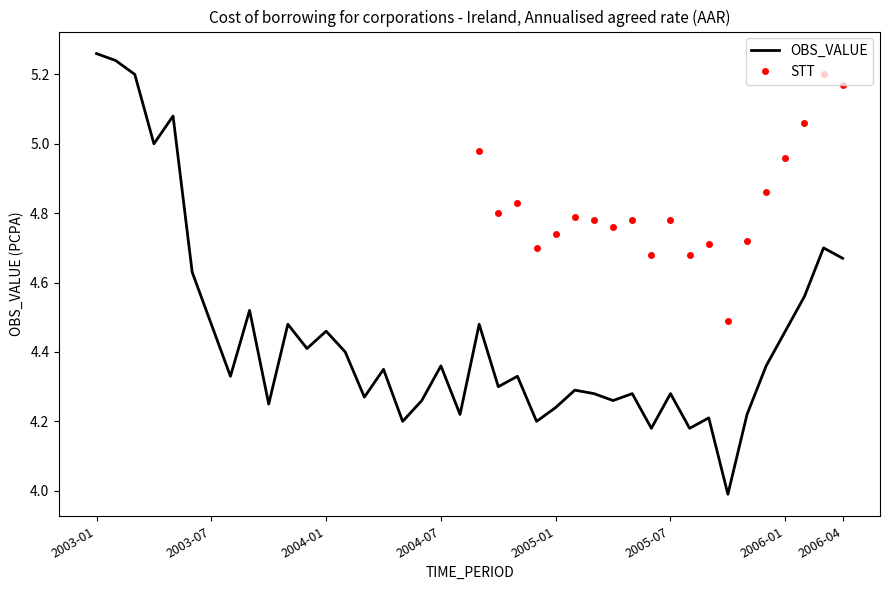

Where does the data first go above 4?

2003-01